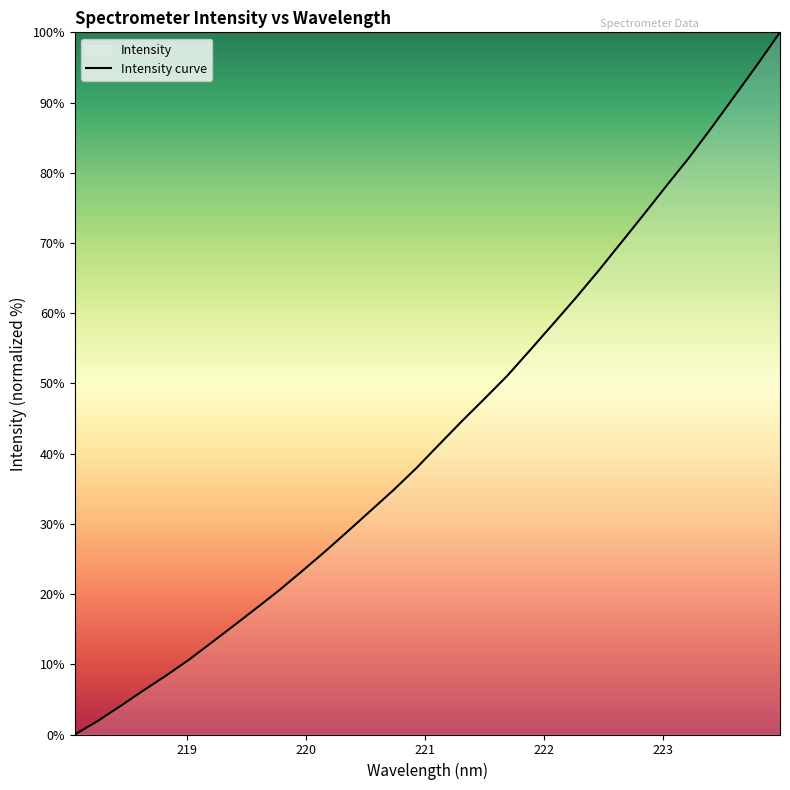

What is the difference between the maximum and minimum values?

100.0